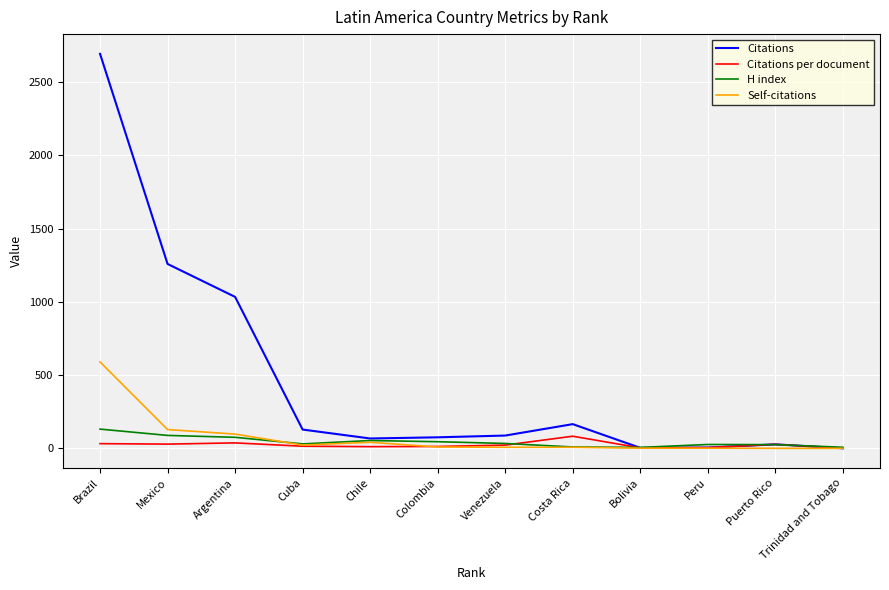

What is the maximum value for Citations?

2694.0